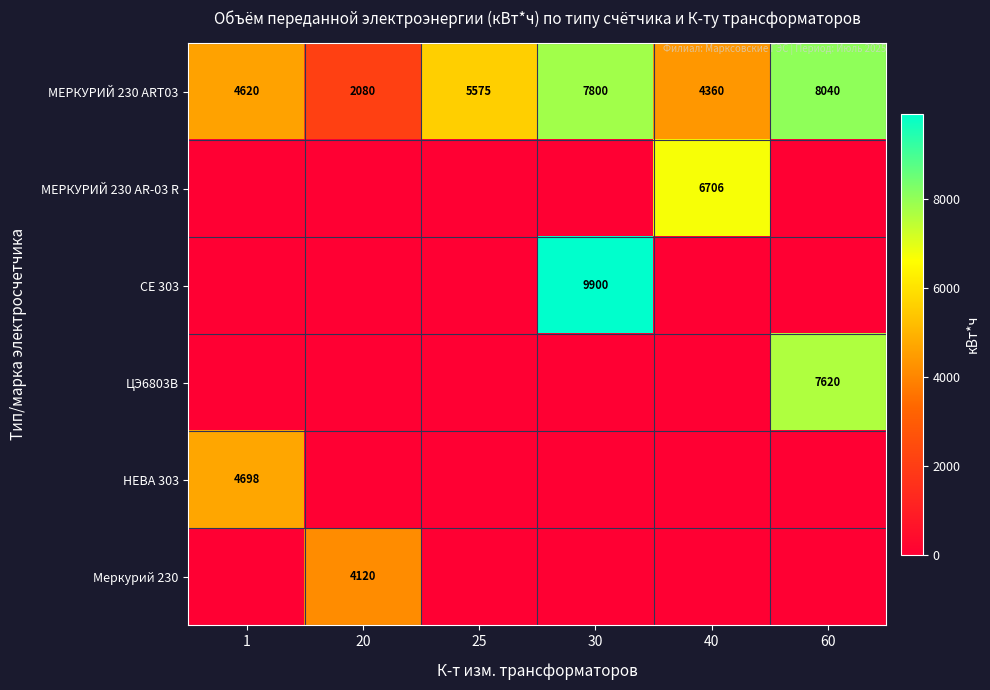

What is the approximate value of МЕРКУРИЙ 230 ART03 at 40?

4360